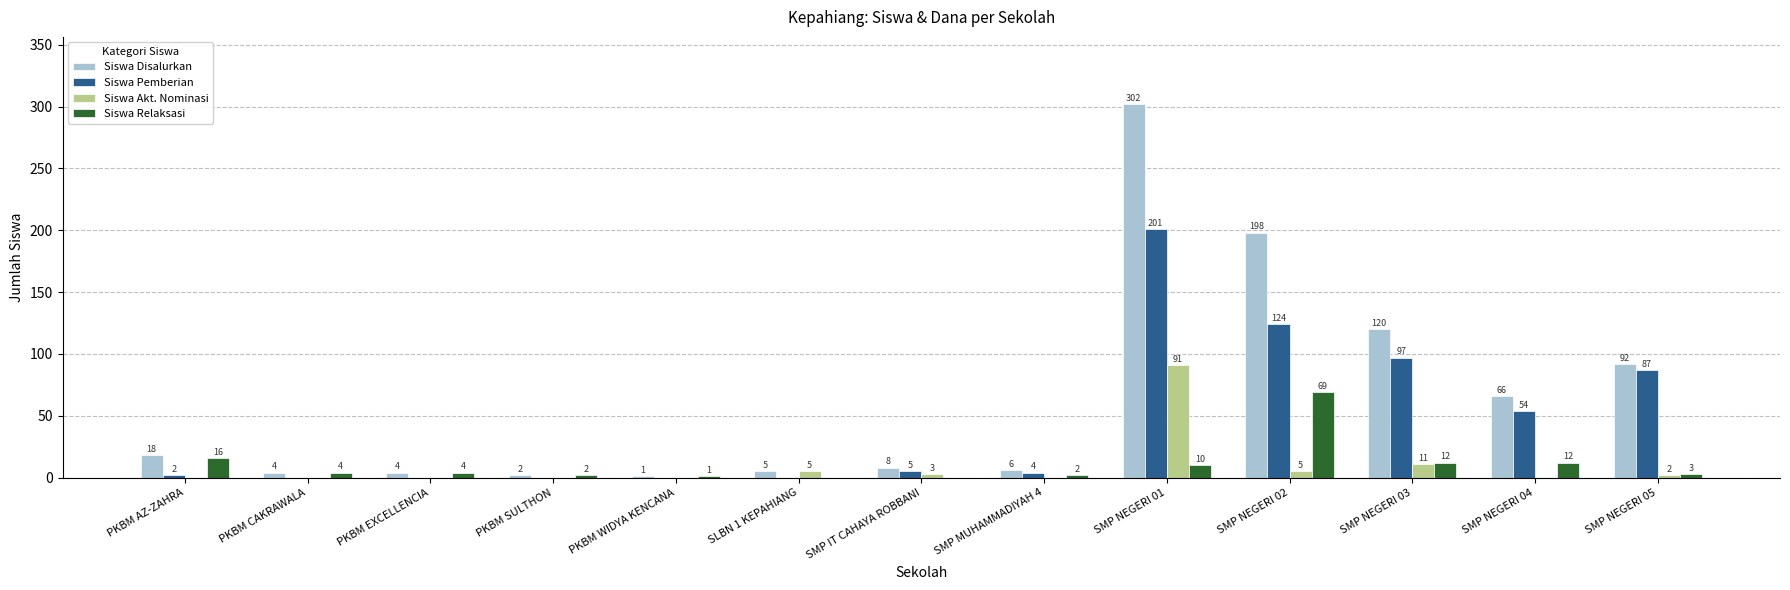

Reading right to left, transcribe all the data shown in this chart.

Siswa Disalurkan: 92	66	120	198	302	6	8	5	1	2	4	4	18
Siswa Pemberian: 87	54	97	124	201	4	5	0	0	0	0	0	2
Siswa Akt. Nominasi: 2	0	11	5	91	0	3	5	0	0	0	0	0
Siswa Relaksasi: 3	12	12	69	10	2	0	0	1	2	4	4	16